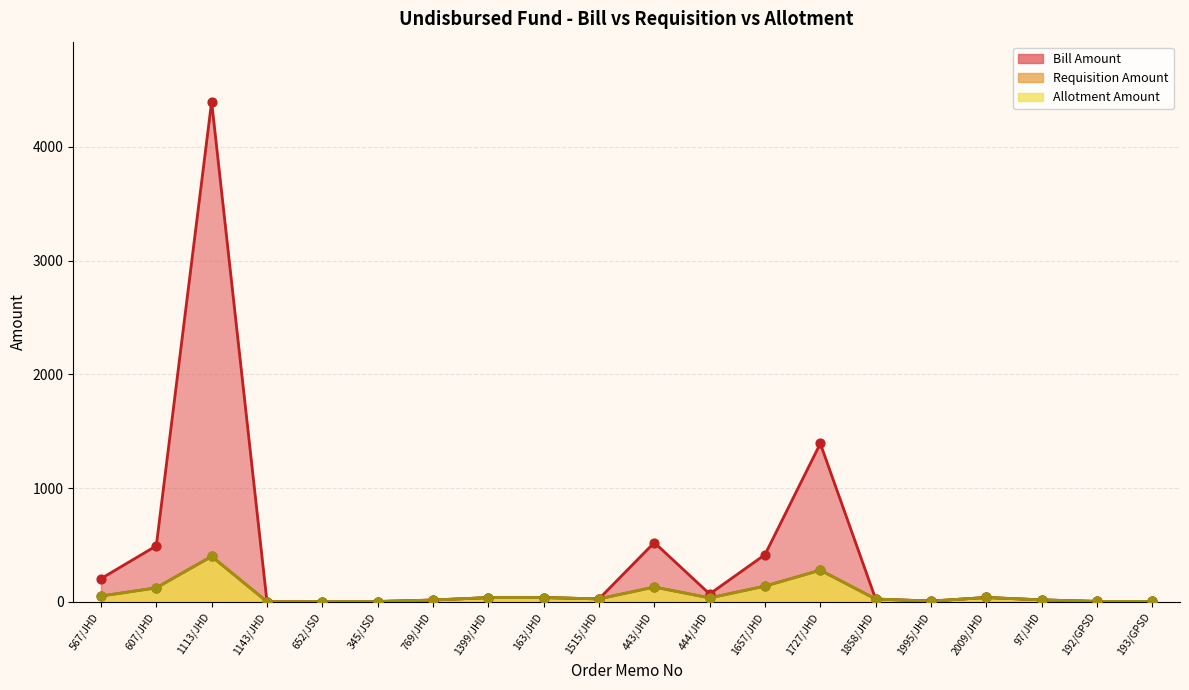

What are all the series names shown in the legend?

Bill Amount, Requisition Amount, Allotment Amount